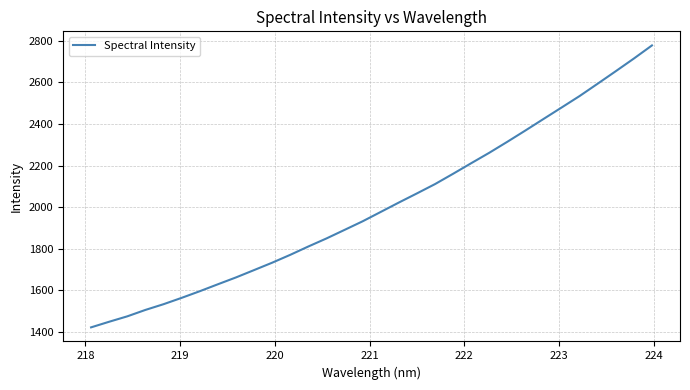

What is the difference between the maximum and minimum values?

1356.5